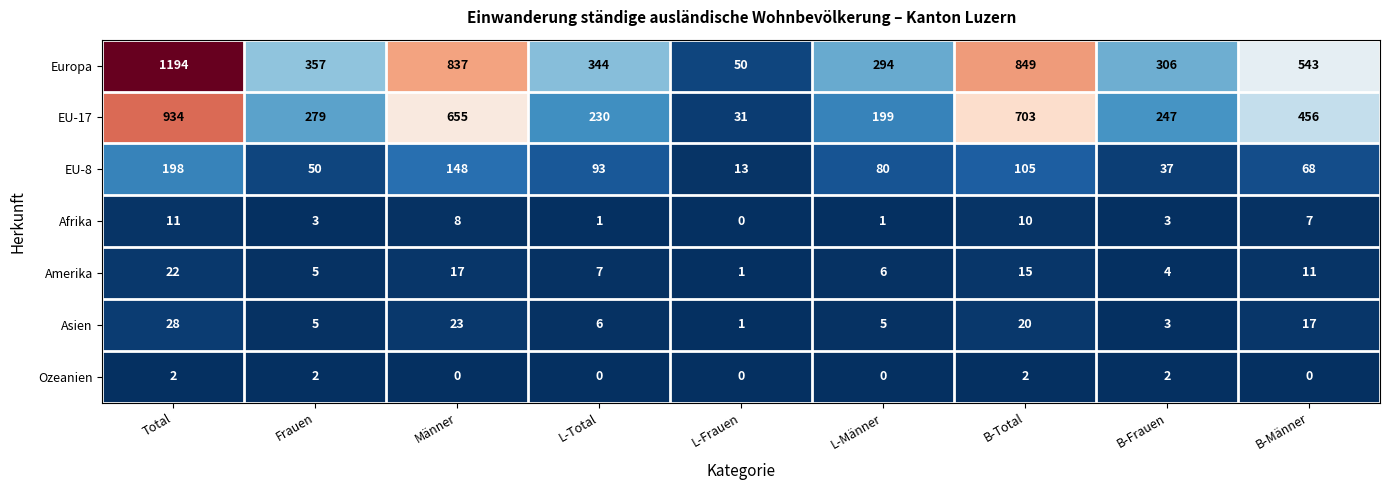

What is the difference between the maximum and minimum values in the EU-8 series?

185